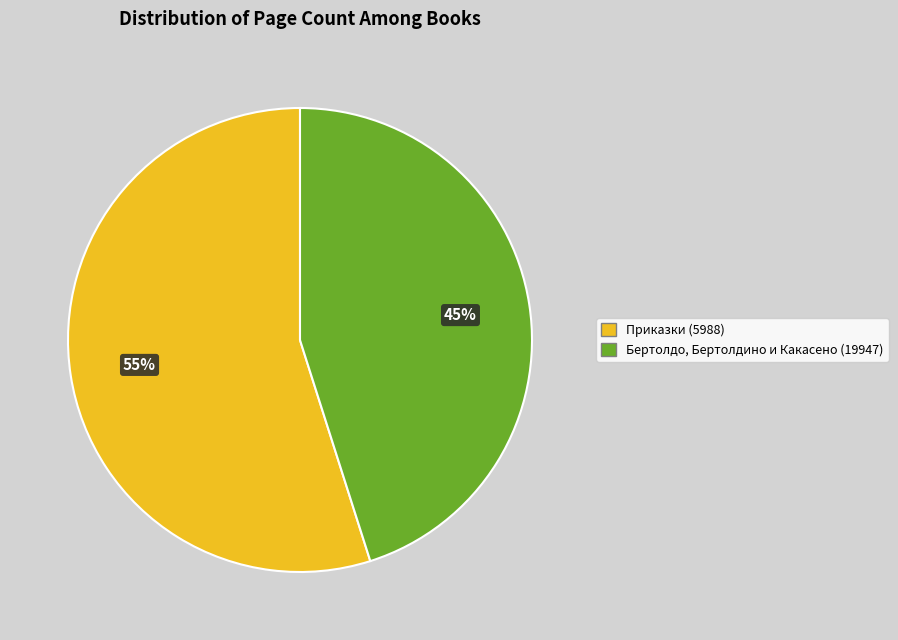

Rank the categories by value from lowest to highest.

Бертолдо, Бертолдино и Какасено (19947), Приказки (5988)